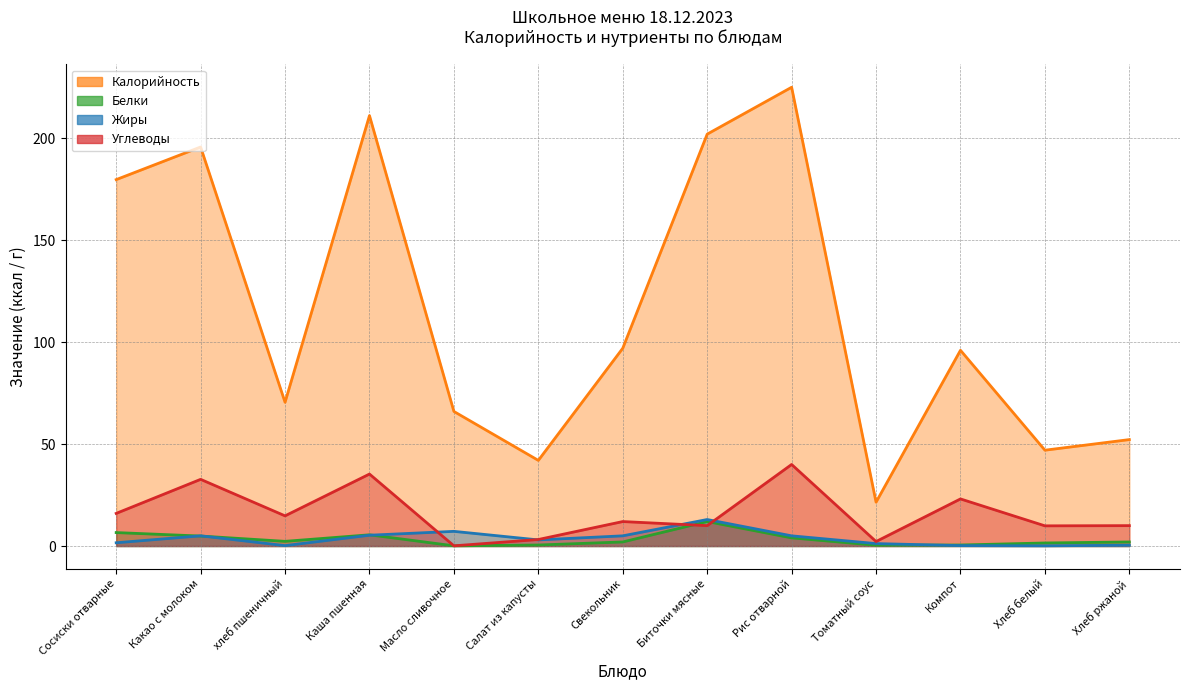

At which category does the chart reach its peak across all series?

Рис отварной